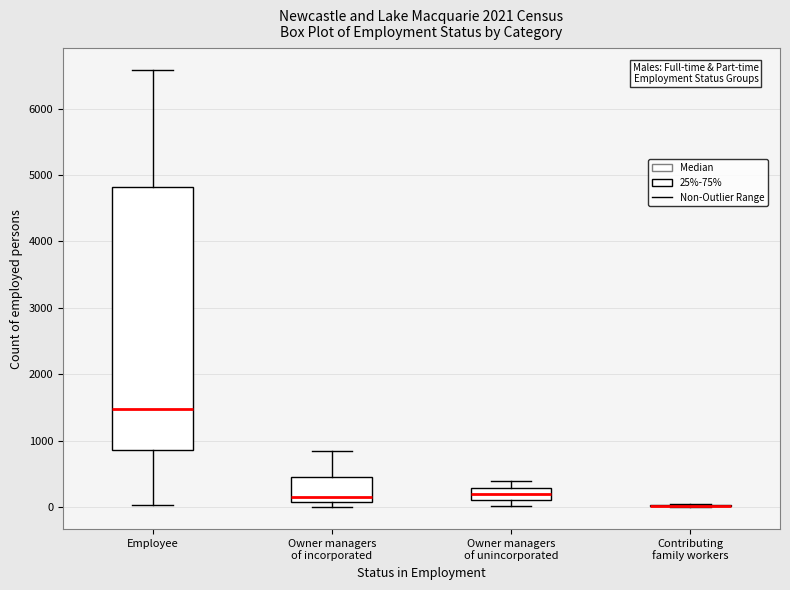

Where is the upper edge of the box for Employee on the y-axis? The values are not printed on the chart, so give them approximately, as read against the axis.

4800